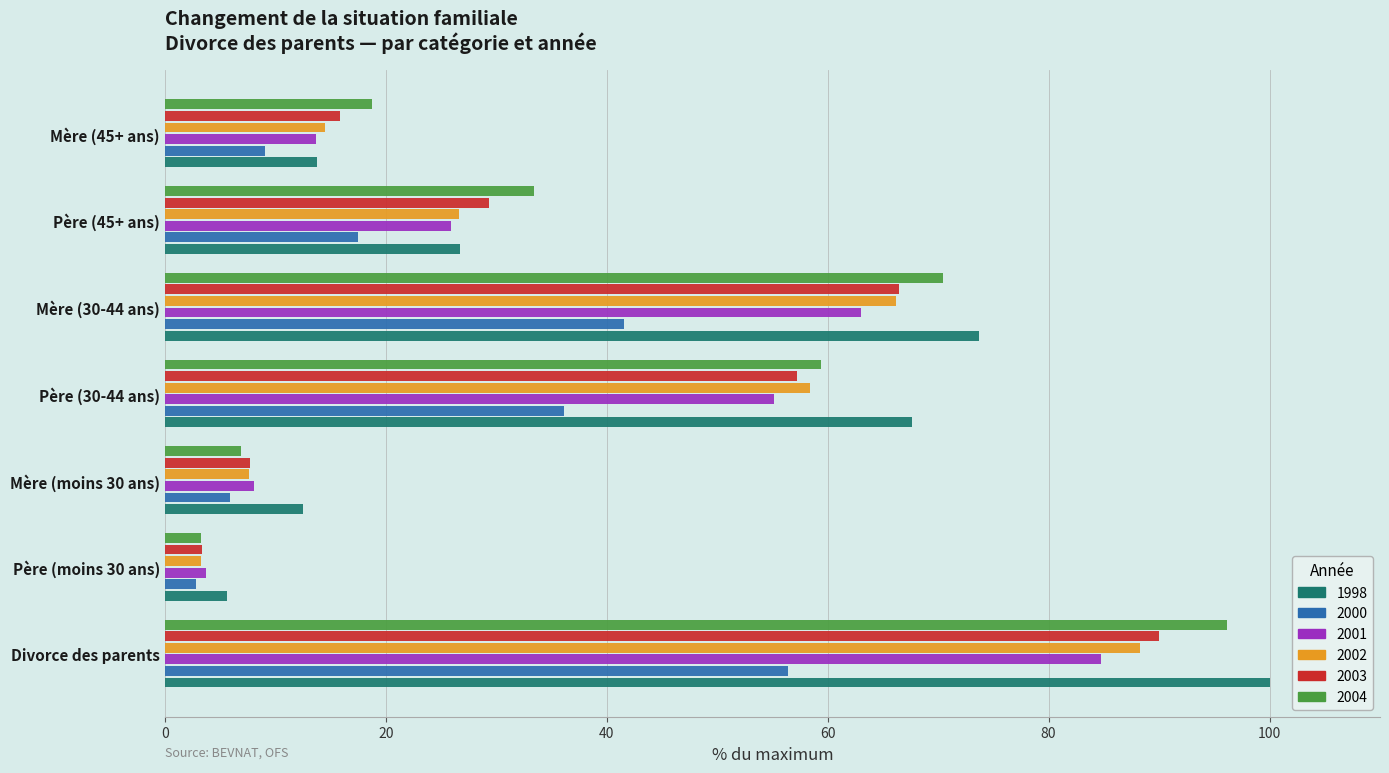

Rank the categories by 2001 value from lowest to highest.

Père (moins 30 ans), Mère (moins 30 ans), Mère (45+ ans), Père (45+ ans), Père (30-44 ans), Mère (30-44 ans), Divorce des parents